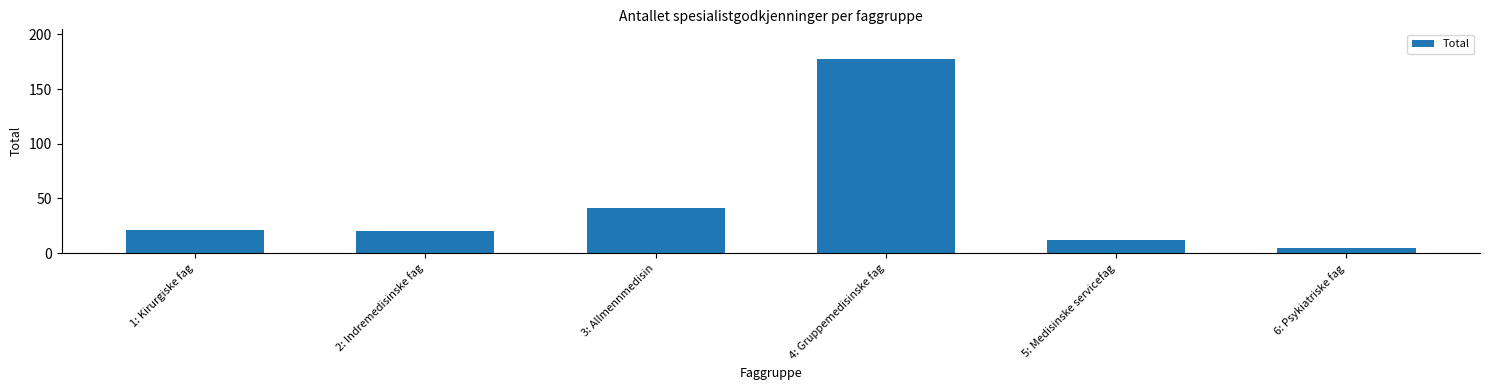

What value does the data have at 1: Kirurgiske fag?

21